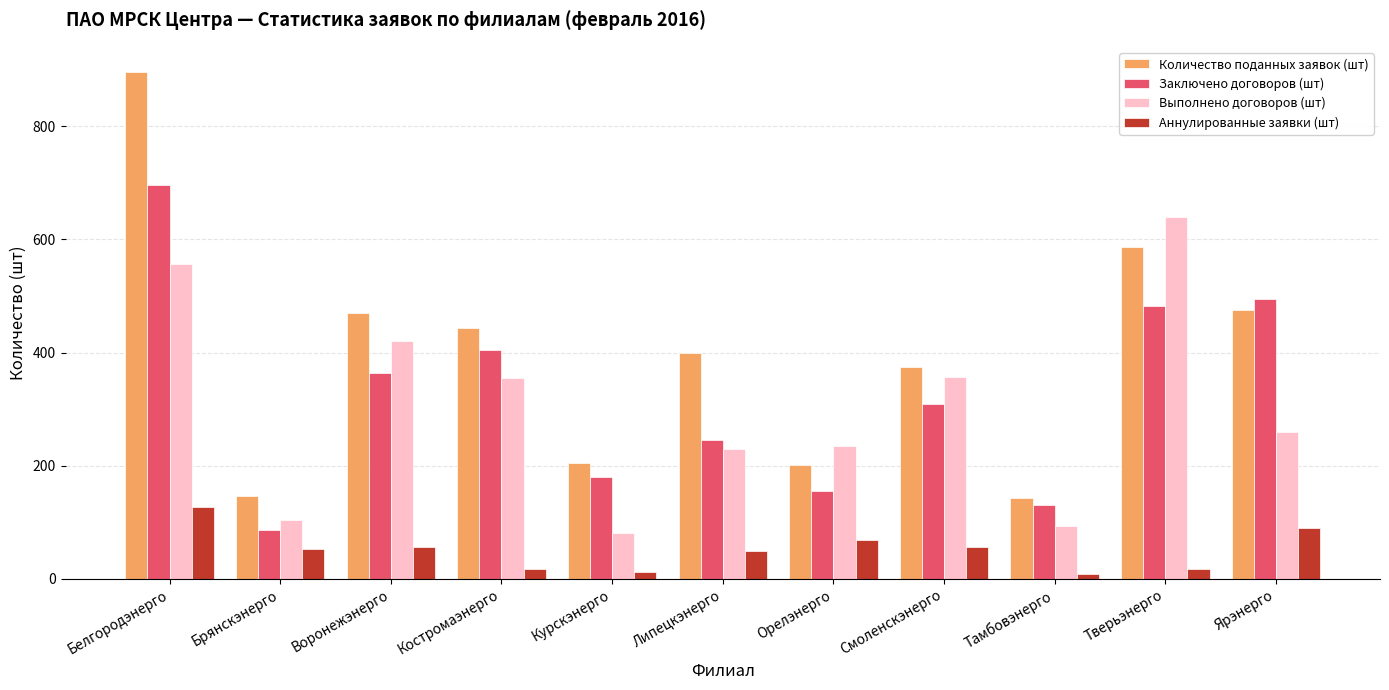

The value of Количество поданных заявок (шт) at Брянскэнерго is 146. True or false?

True